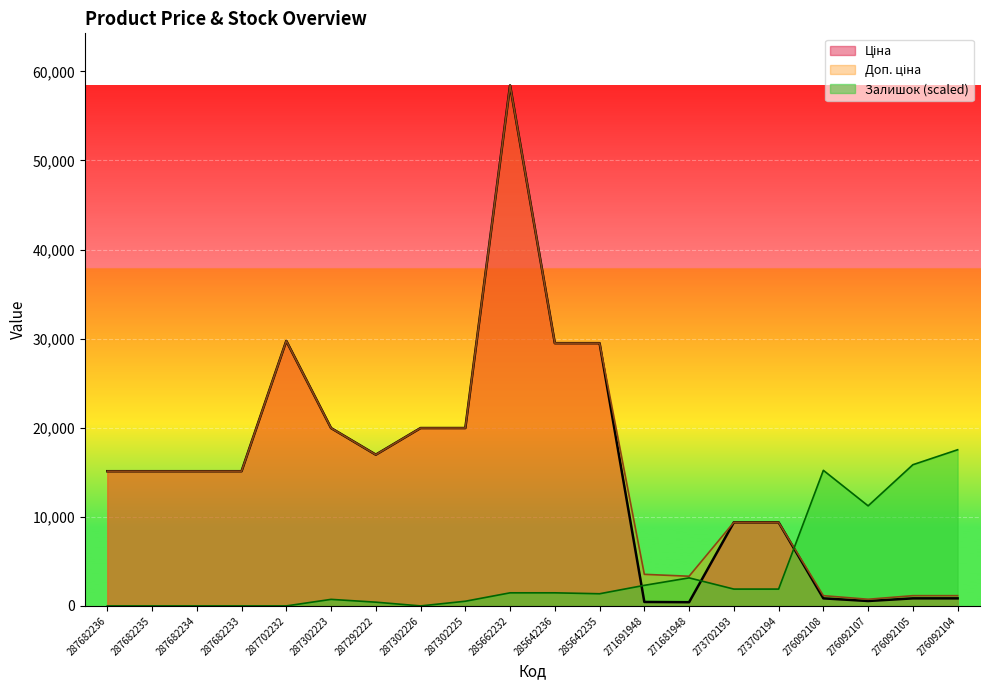

At how many categories does at least one series exceed 50223?

1